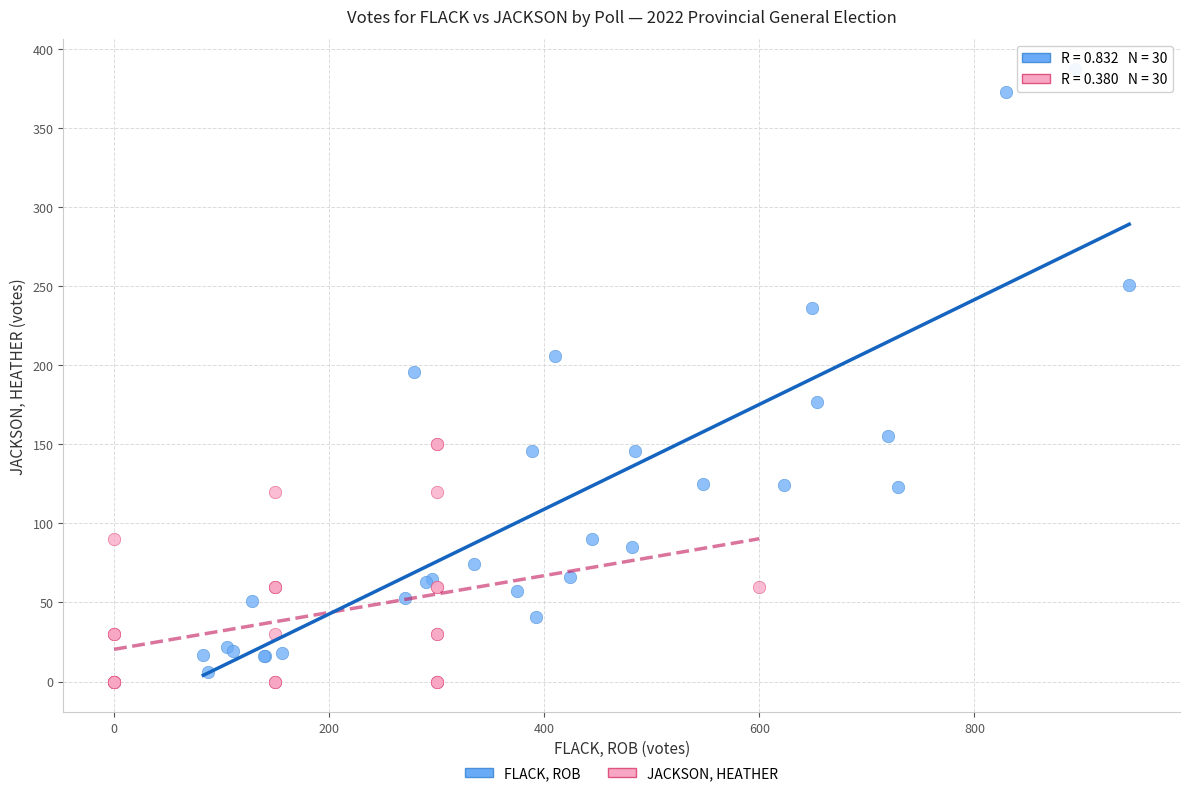

Which series contains the highest Y value?

FLACK, ROB